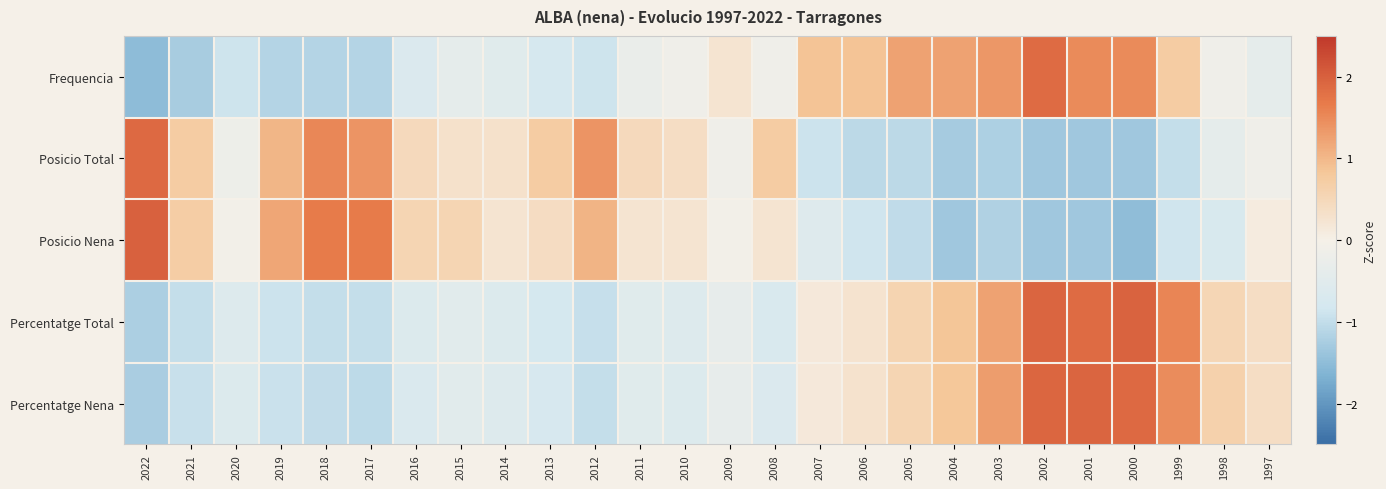

At how many categories does at least one series exceed 1?

12